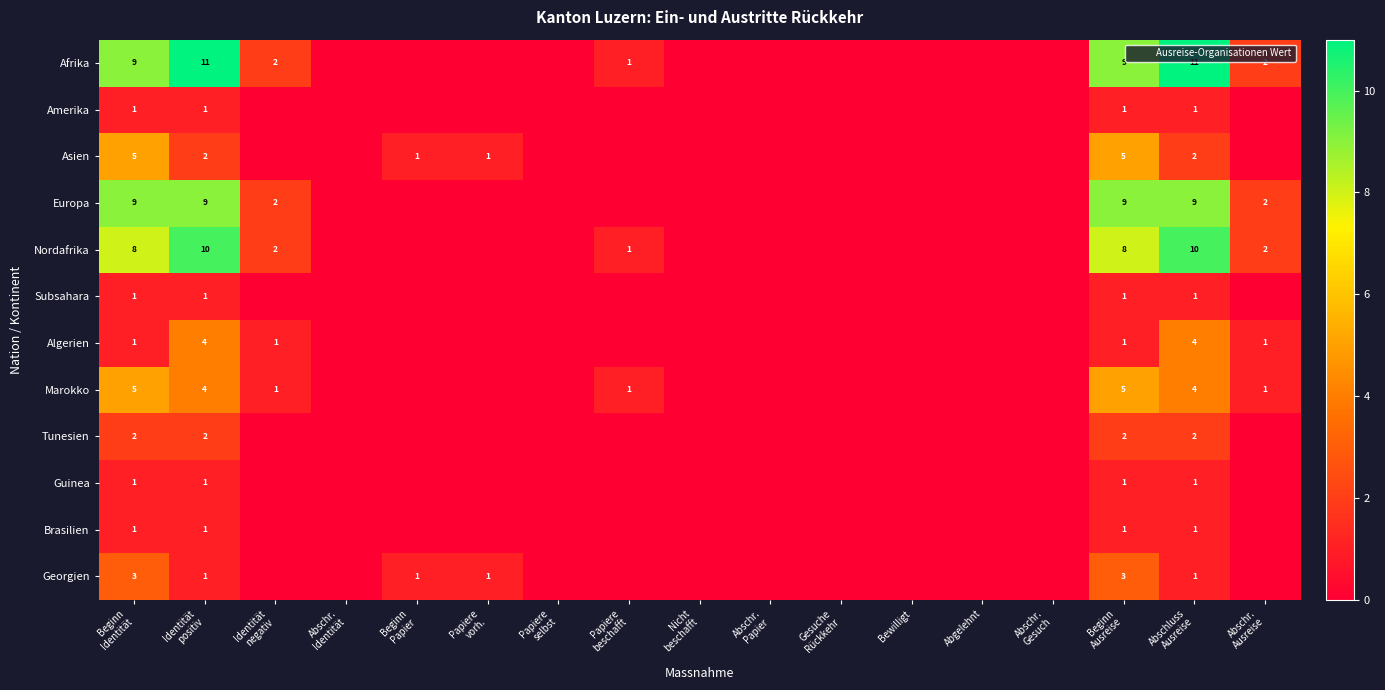

Is it true that Amerika equals 0 at Nicht beschafft?

False